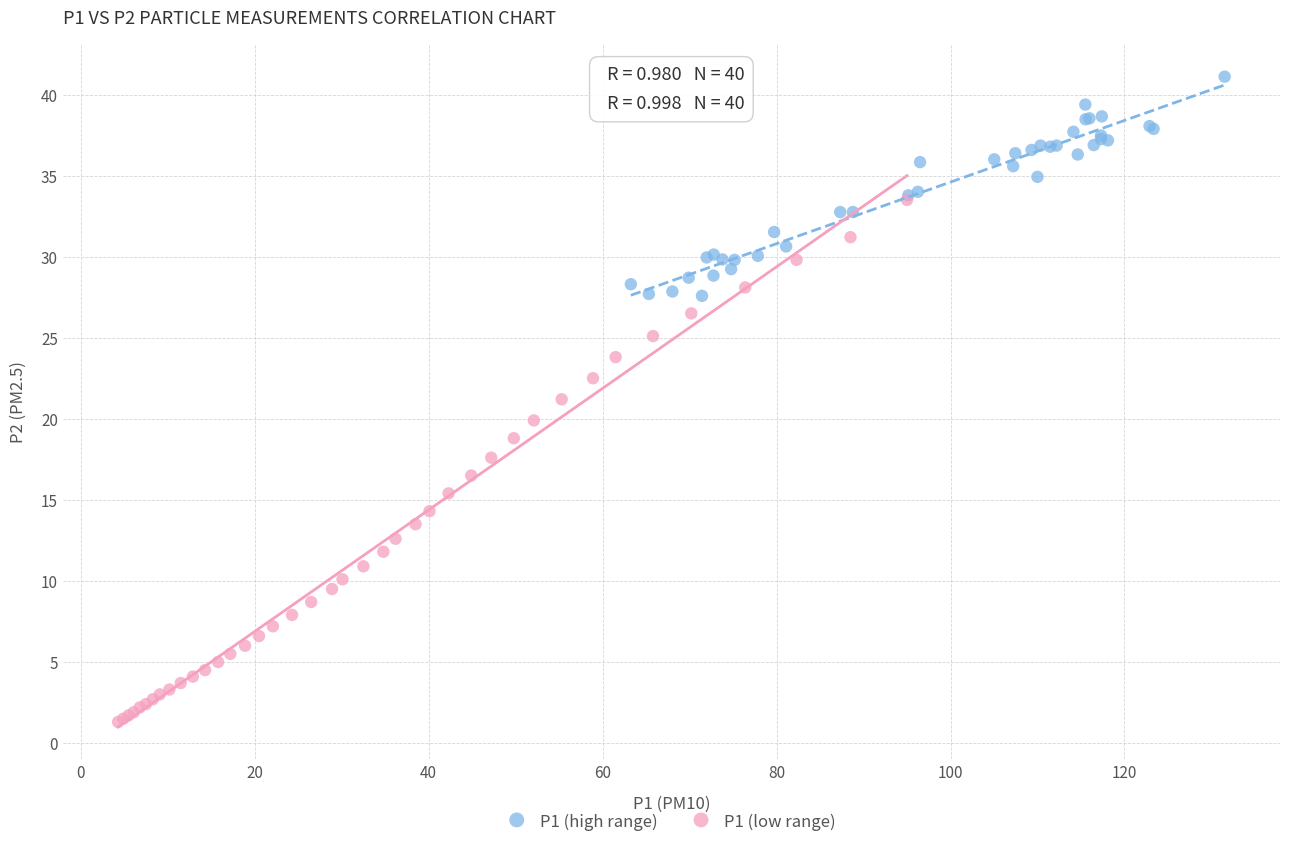

Which series reaches the minimum Y coordinate?

P1 (low range)